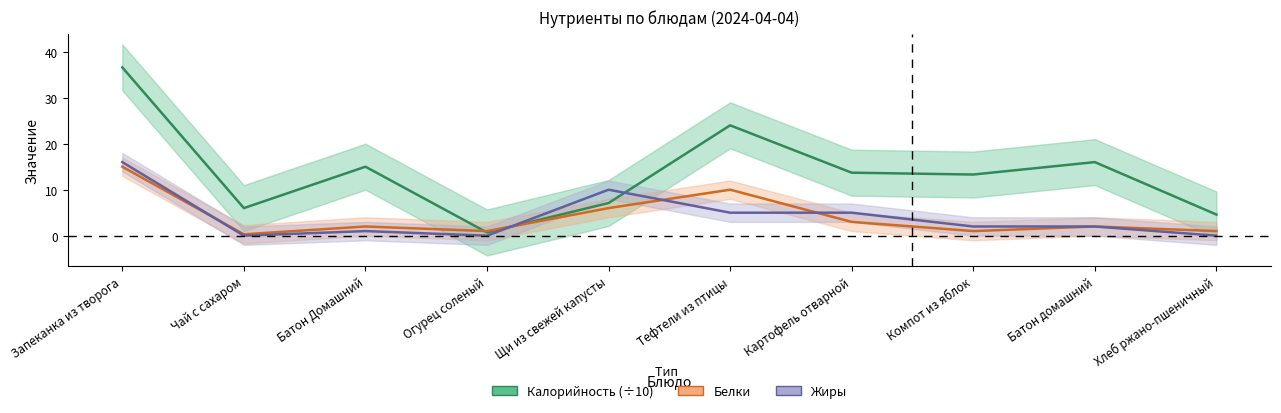

The Калорийность (÷10) series shows 22.6 at Картофель отварной. True or false?

False